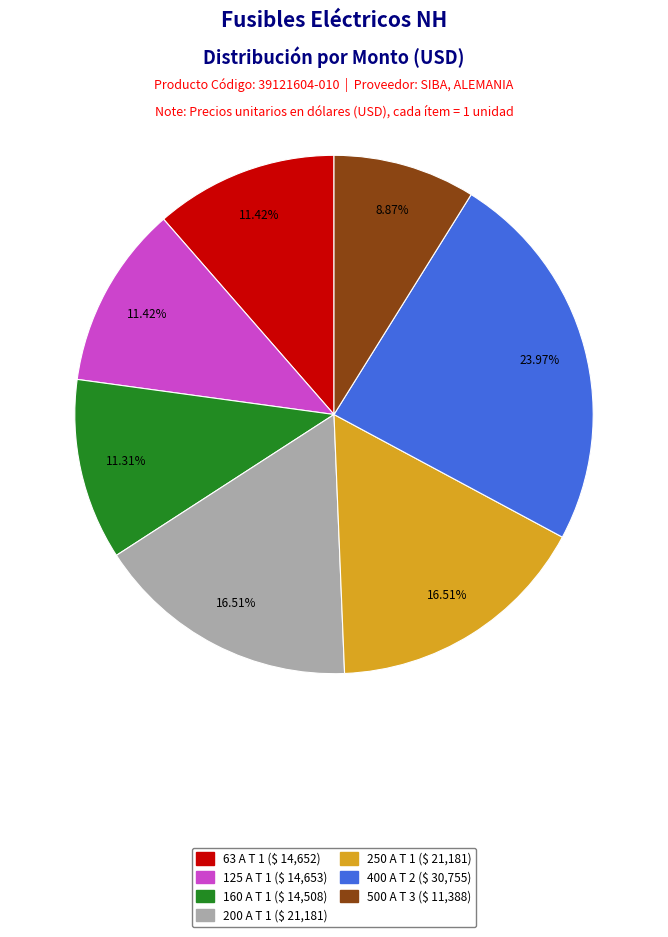

Count the number of slices in the pie.

7